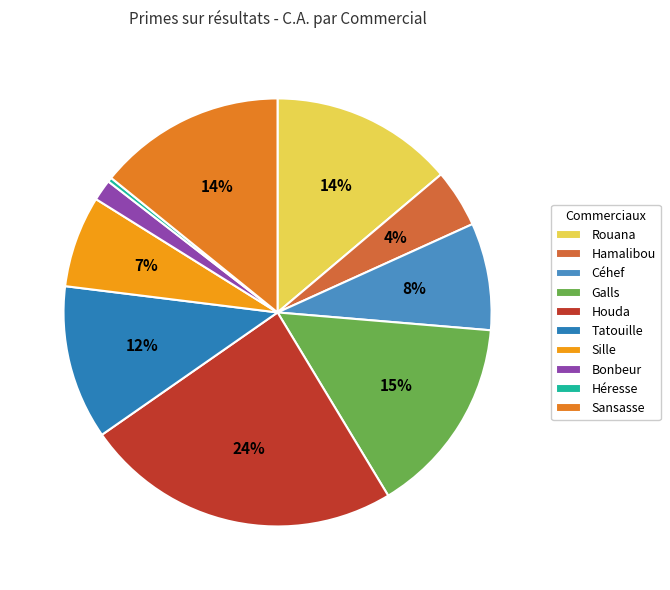

Between Houda and Tatouille, which is larger?

Houda